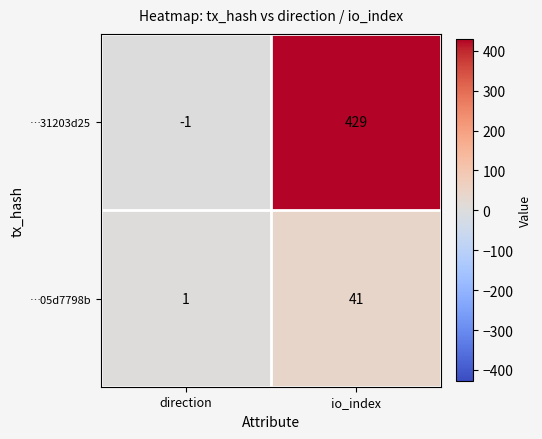

Reading left to right, list all the values displayed in this chart.

…31203d25: -1	429
…05d7798b: 1	41